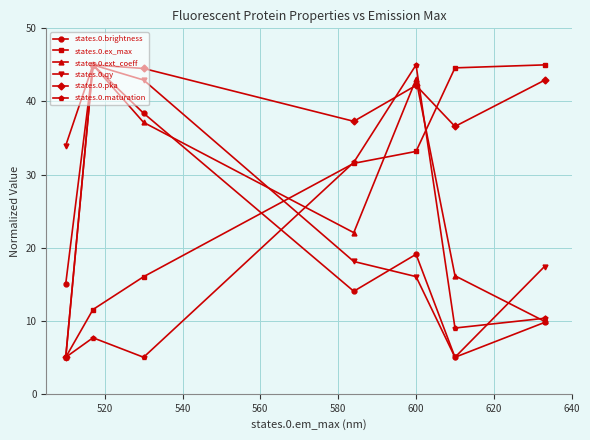

Which series has the largest total across all categories?

states.0.pka